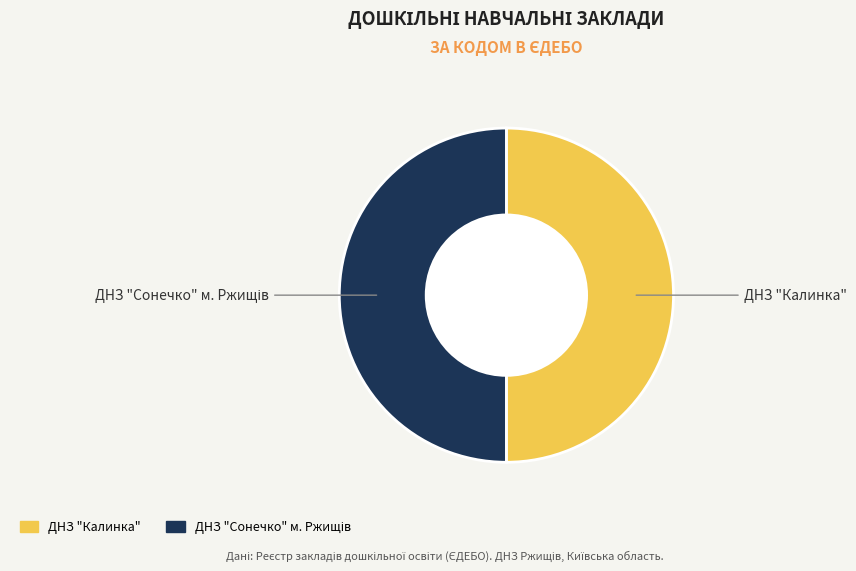

The ДНЗ "Калинка" slice represents 50% of the pie. True or false?

True